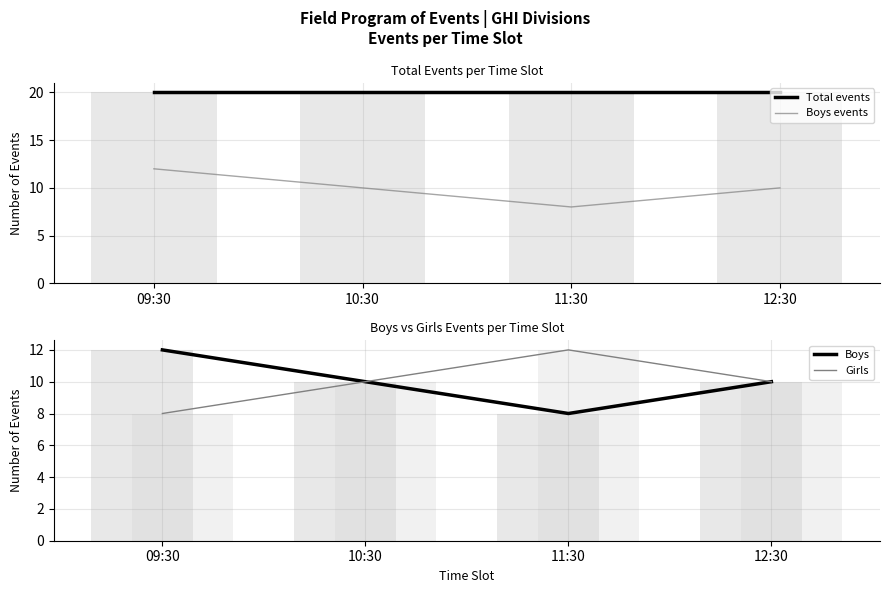

At how many categories does at least one series exceed 17?

4